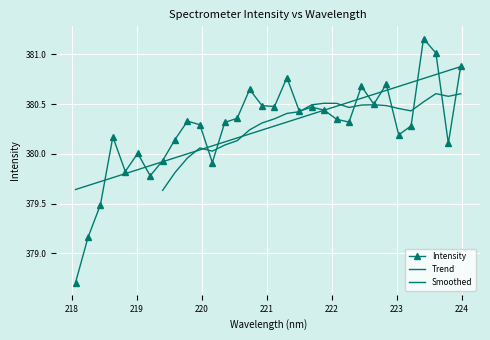

The value at 220.3533 is 380.3. True or false?

True